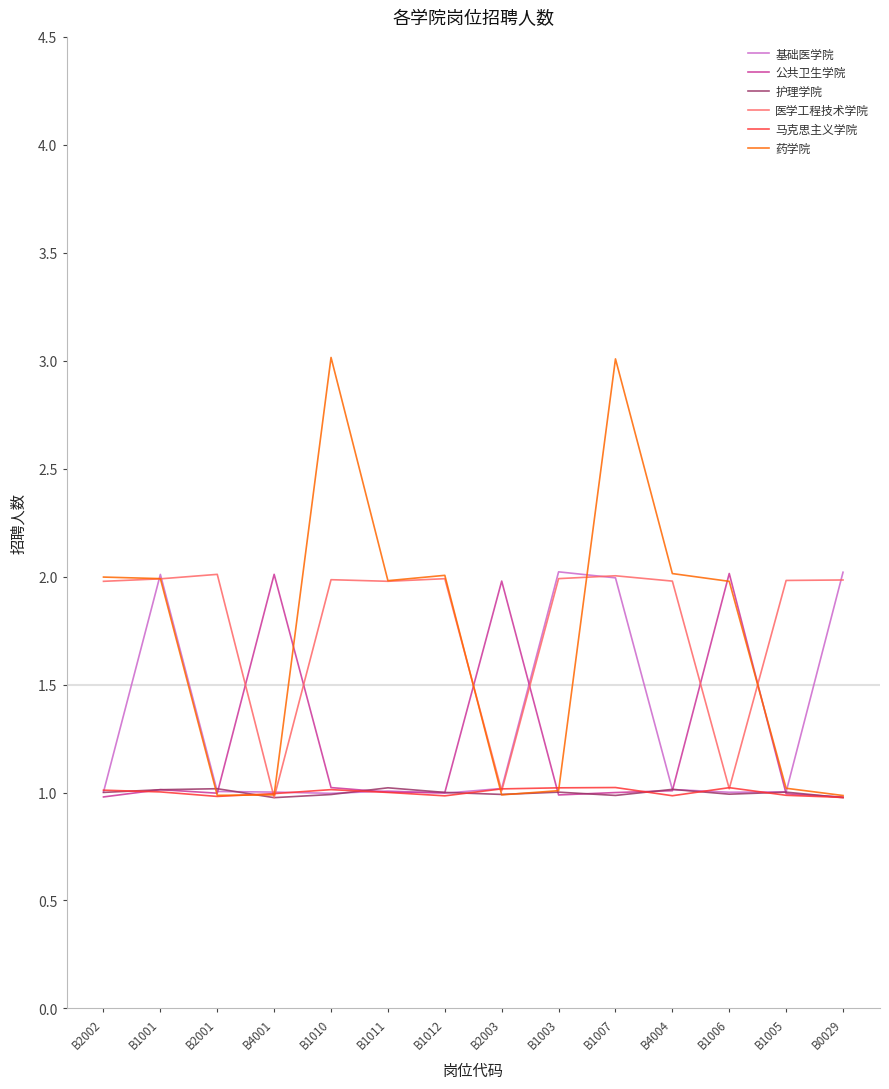

Which has a higher value, B1010 or B1007?

B1007